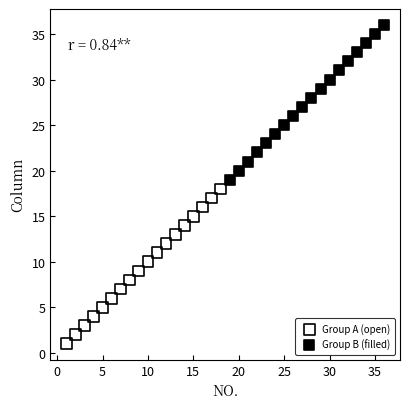

Which series contains the lowest Y value?

Group A (open)